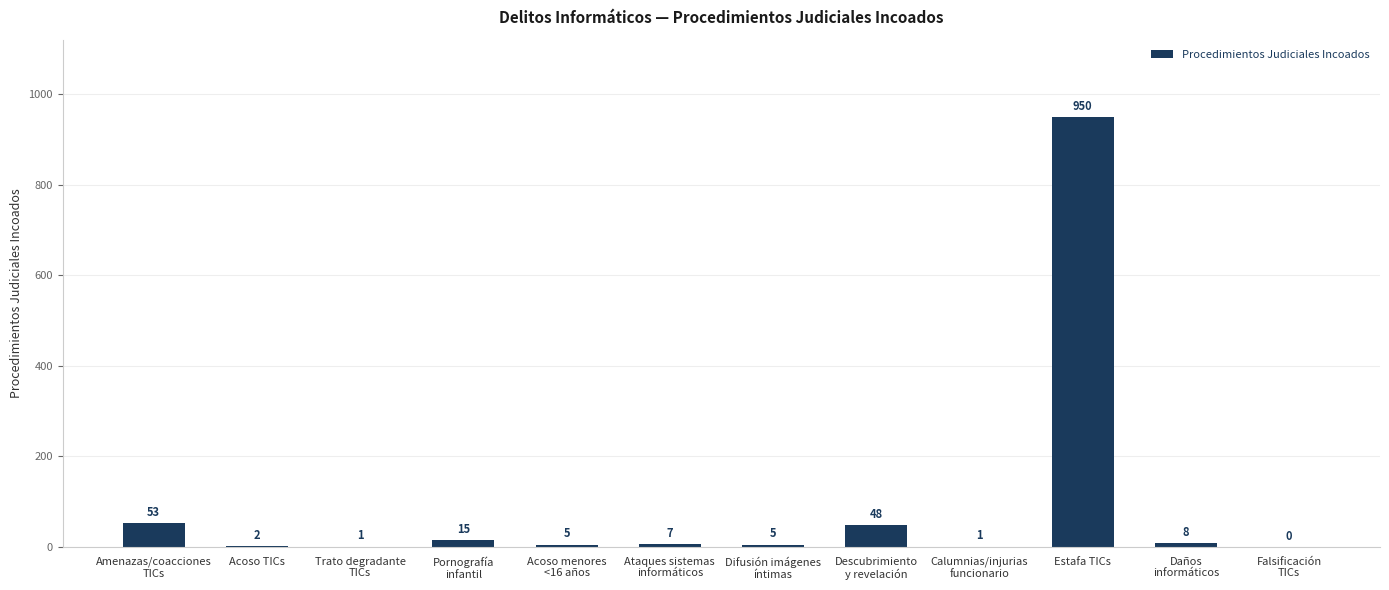

The chart shows a value of 557 at Estafa TICs. True or false?

False